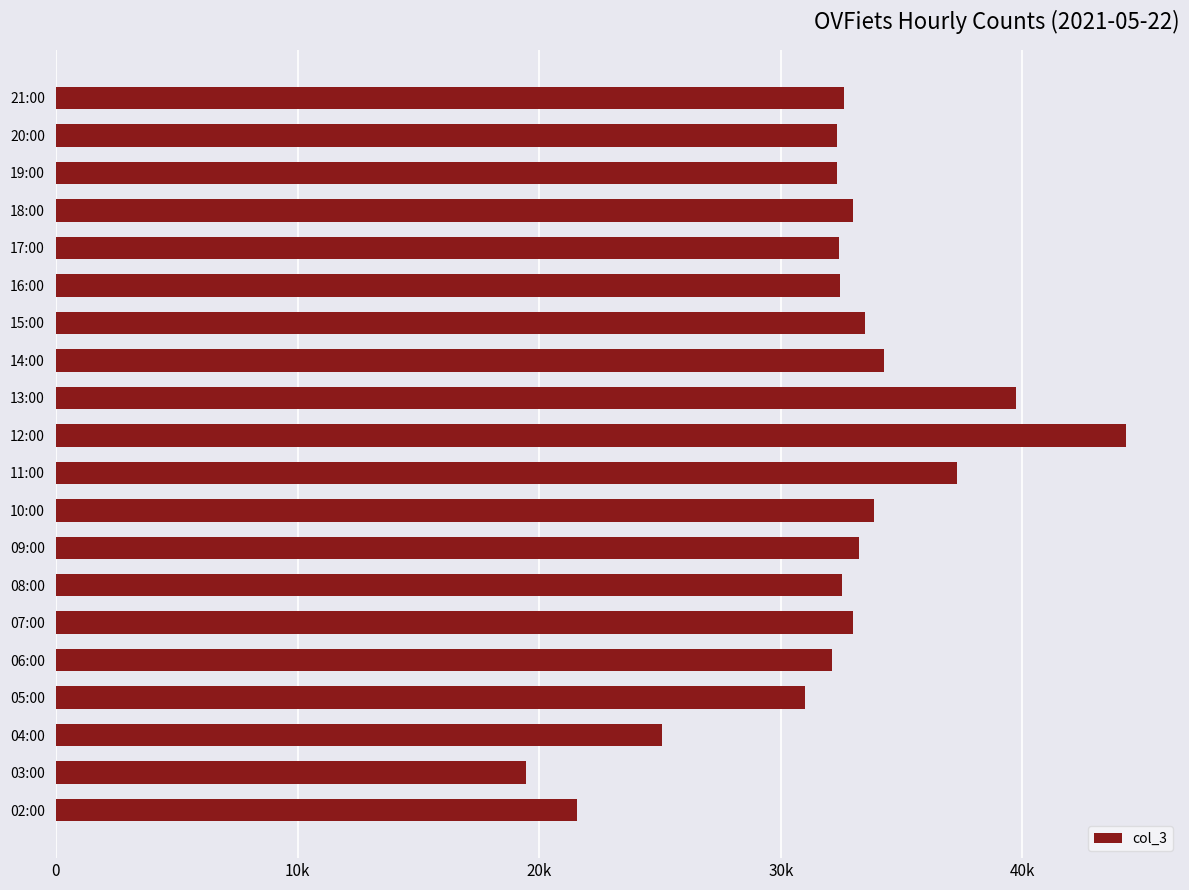

Does the chart contain any negative values?

No